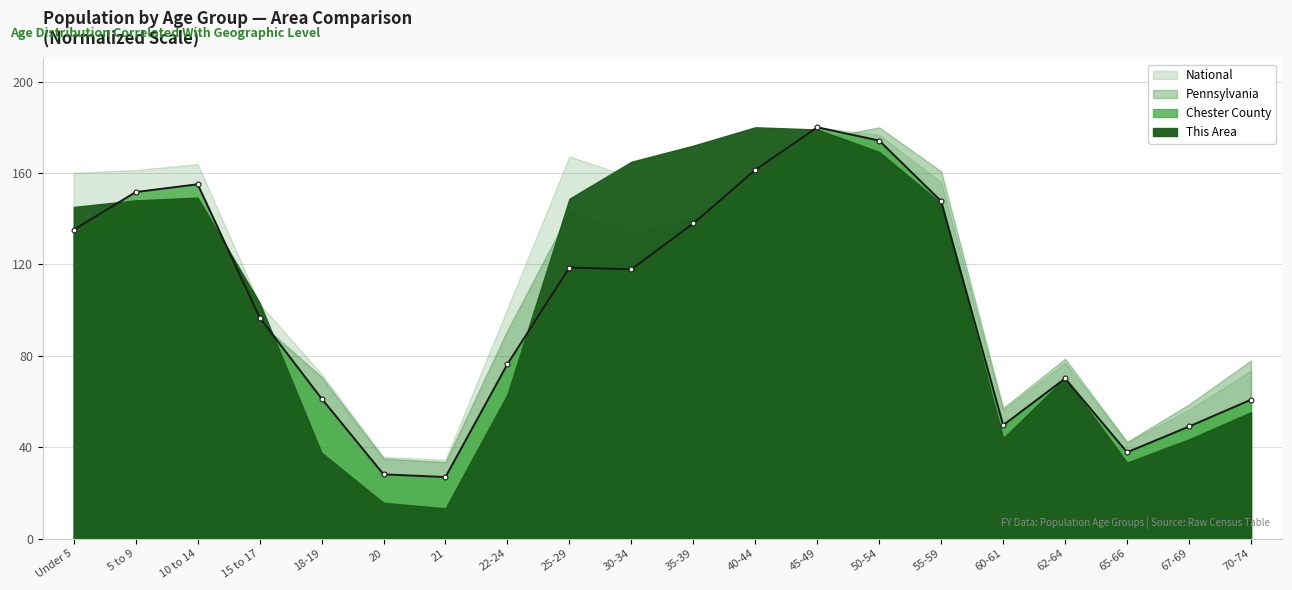

Where is Chester County nearest to the value 103?

15 to 17